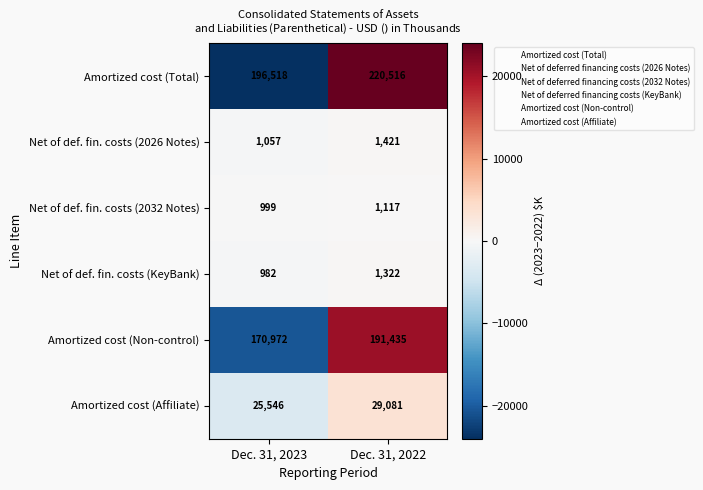

Which category has the highest value in the Net of def. fin. costs (2026 Notes) series?

Dec. 31, 2022